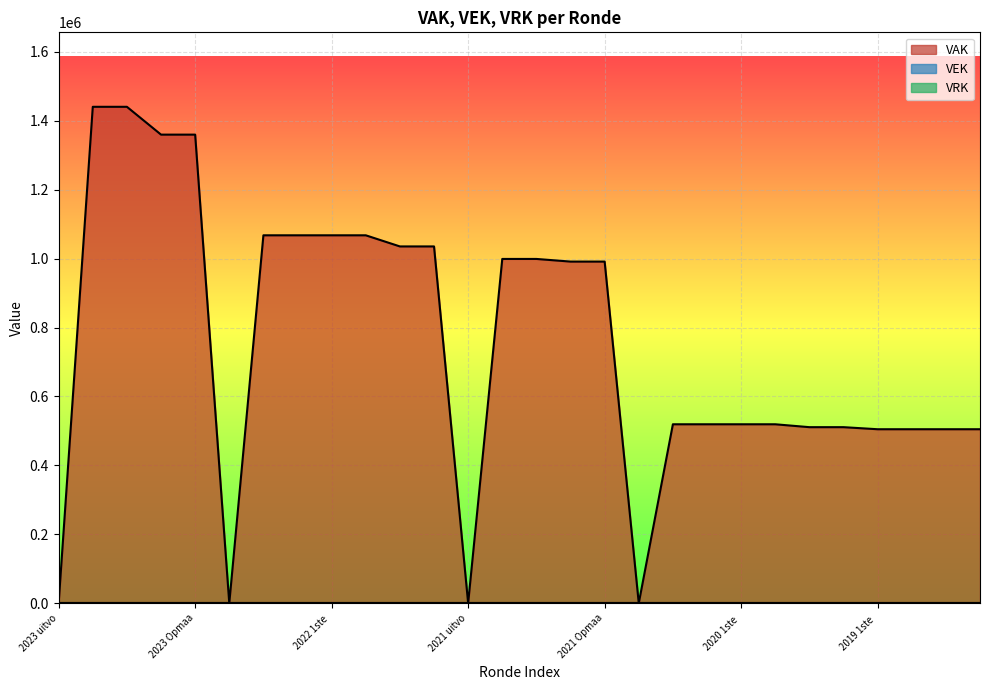

Reading right to left, extract all data points from this chart.

VAK: 504879	504879	504879	504879	510873	510873	519264	519264	519264	519264	0	991259	991259	998937	998937	0	1035239	1035239	1067512	1067512	1067512	1067512	0	1359587	1359587	1440320	1440320	0
VEK: 0	0	0	0	0	0	0	0	0	0	0	0	0	0	0	0	0	0	0	0	0	0	0	0	0	0	0	0
VRK: 0	0	0	0	0	0	0	0	0	0	0	0	0	0	0	0	0	0	0	0	0	0	0	0	0	0	0	0